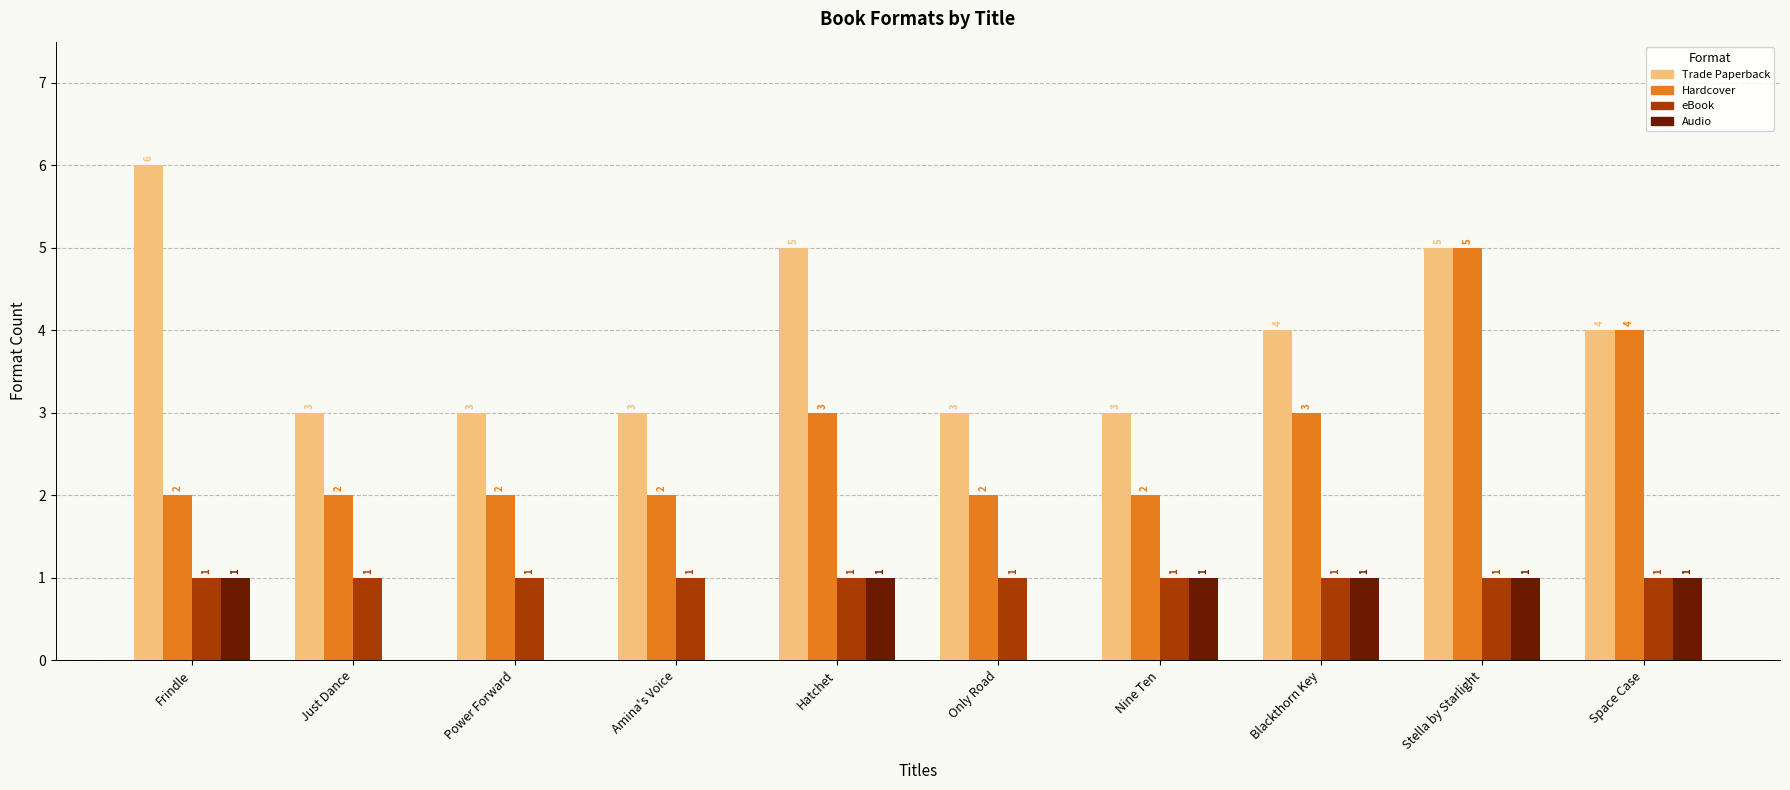

What is the total value across all series at Space Case?

10